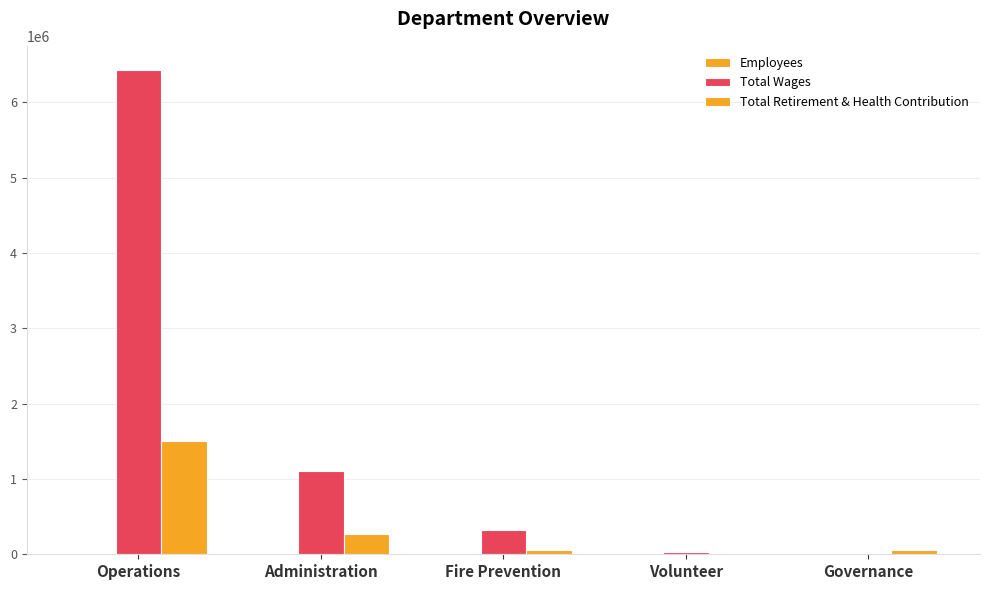

How many distinct data groups are displayed?

3